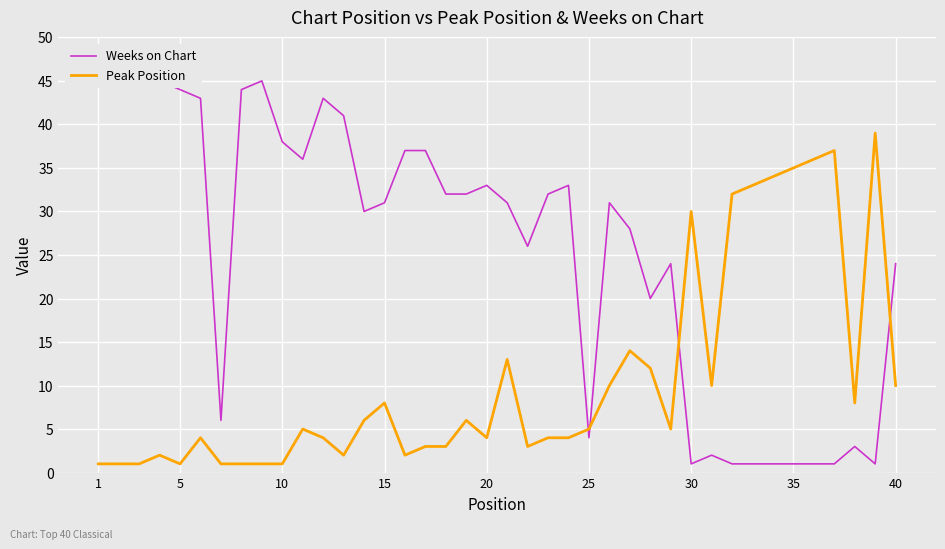

At how many categories does at least one series exceed 23?

35